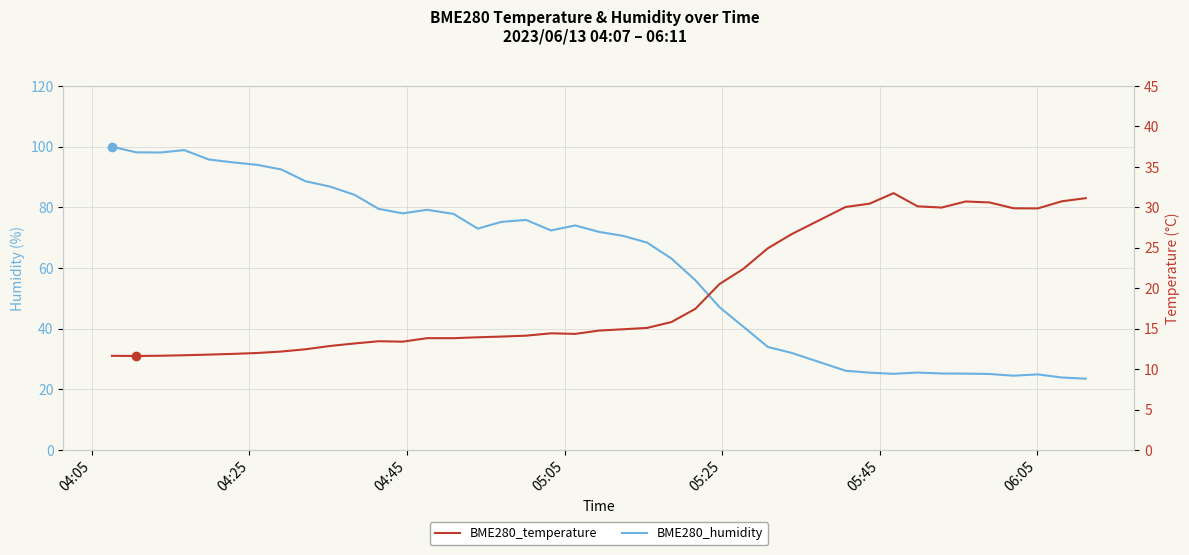

What are all the series names shown in the legend?

BME280_humidity, BME280_temperature